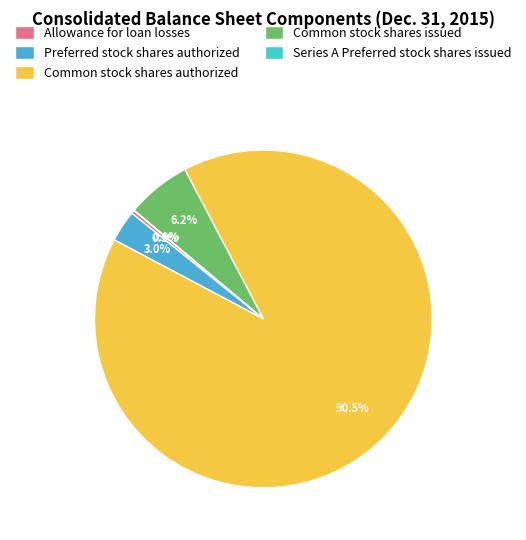

To the nearest percent, what percentage of the pie is Preferred stock shares authorized?

3%